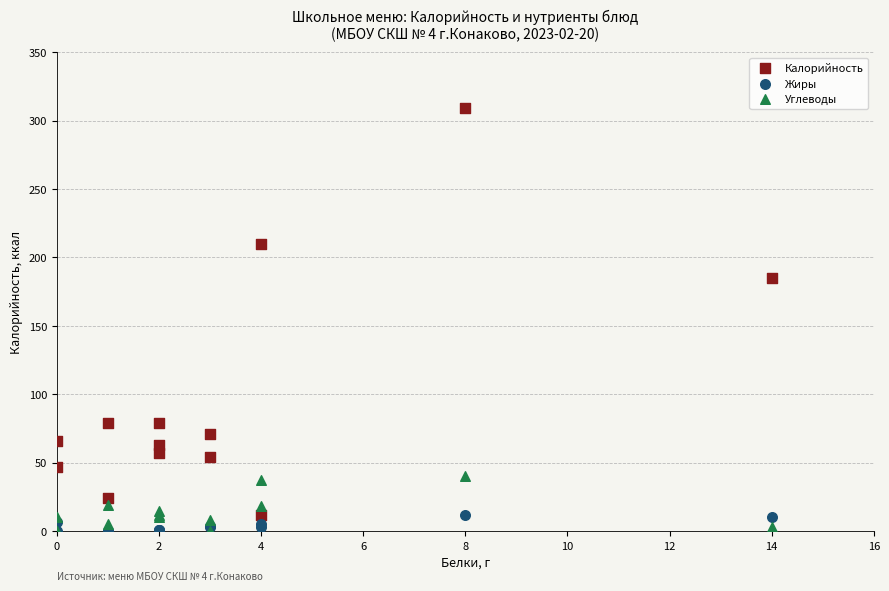

Across all series, what Y value is closest to 154?

185